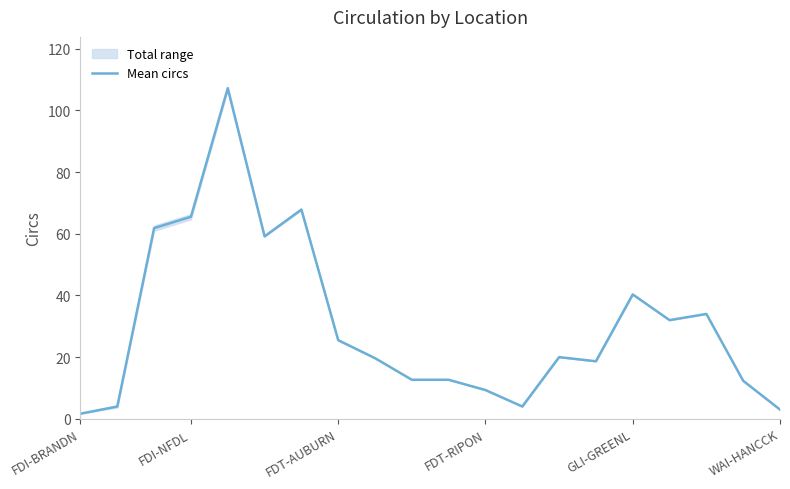

What position from the right is 14?

6